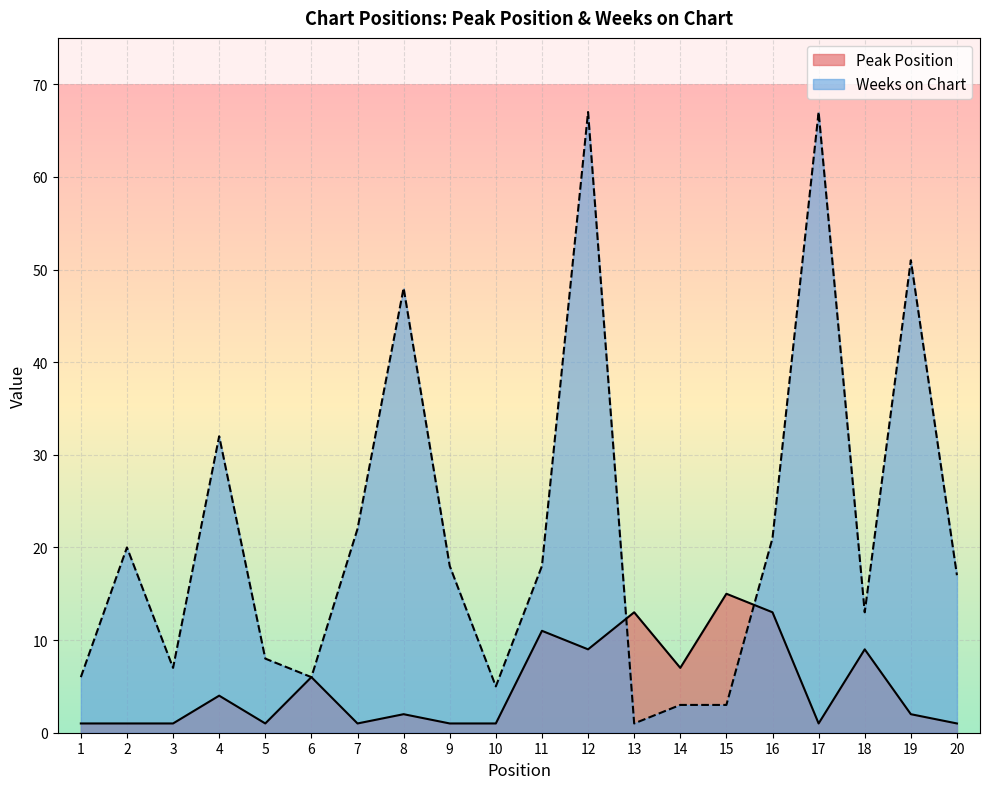

True or false: Weeks on Chart has a value of 35 at 17.

False